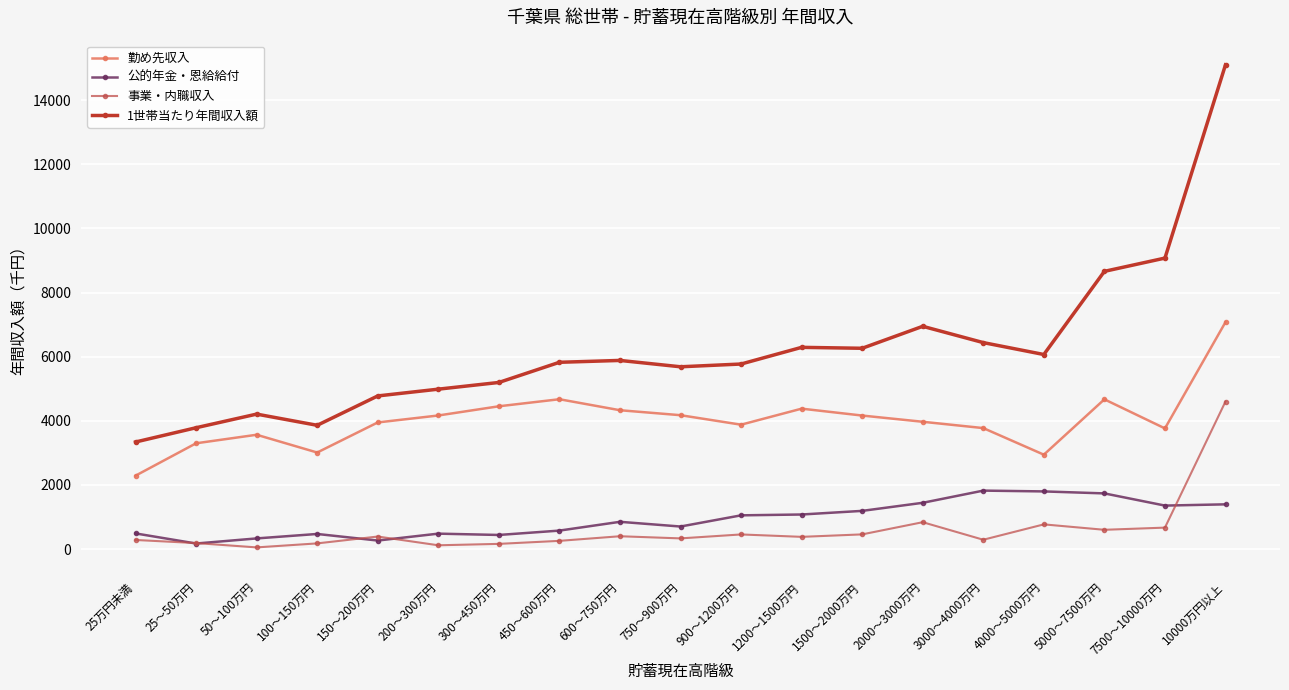

Is the value of 1世帯当たり年間収入額 at 25万円未満 greater than the value of 事業・内職収入 at 2000～3000万円?

Yes